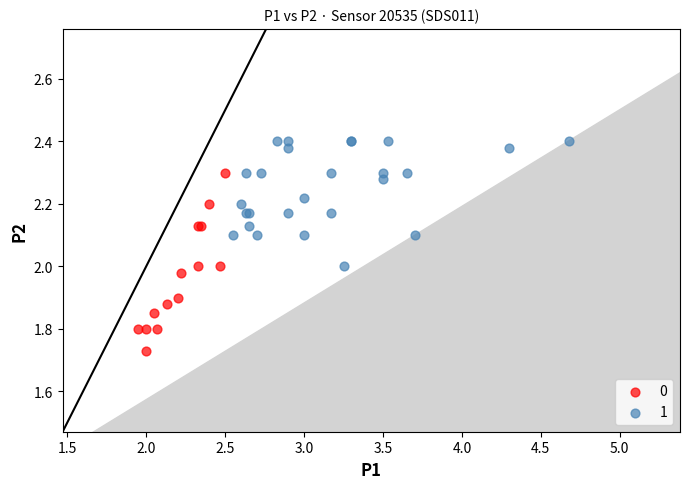

What are all the series names shown in the legend?

0, 1